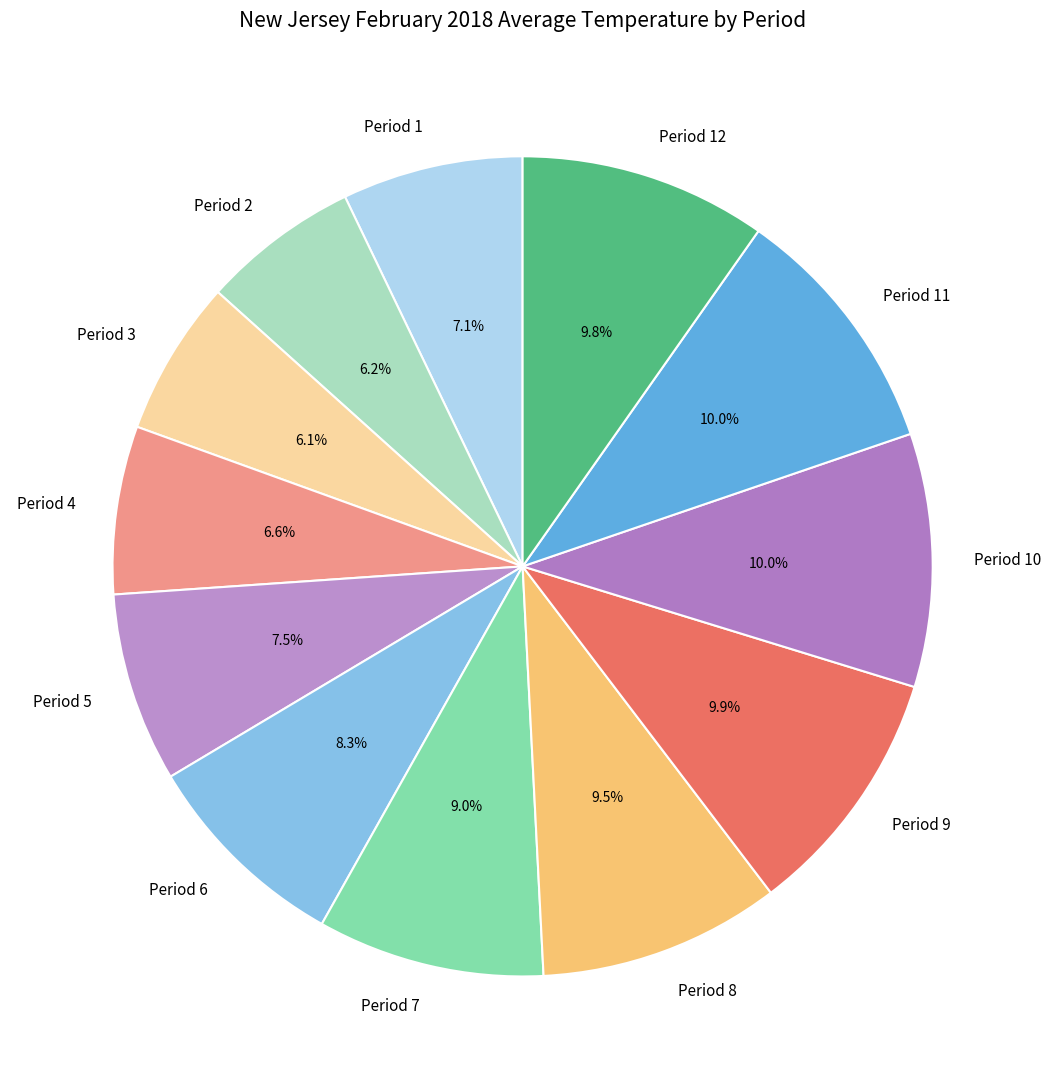

Does Period 7 account for over 50% of the chart?

No